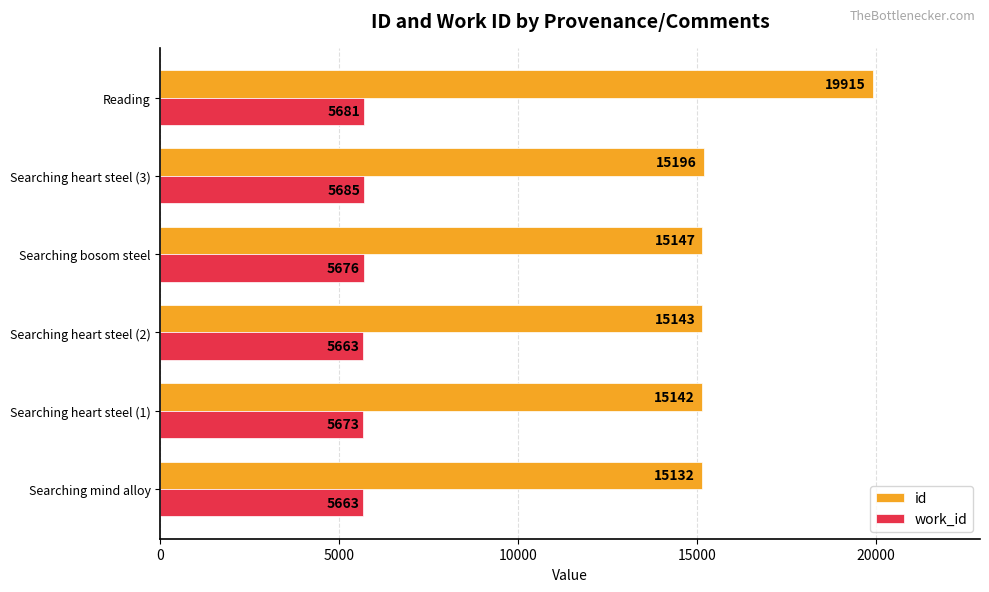

Read the id value at Searching mind alloy.

15132